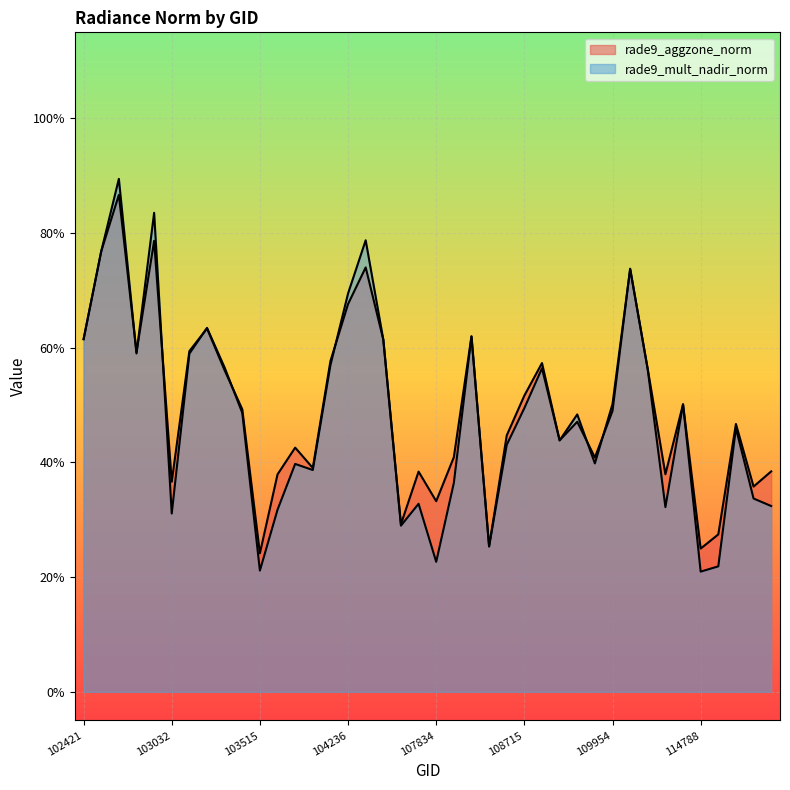

How many rade9_mult_nadir_norm values are between 0 and 1?

40